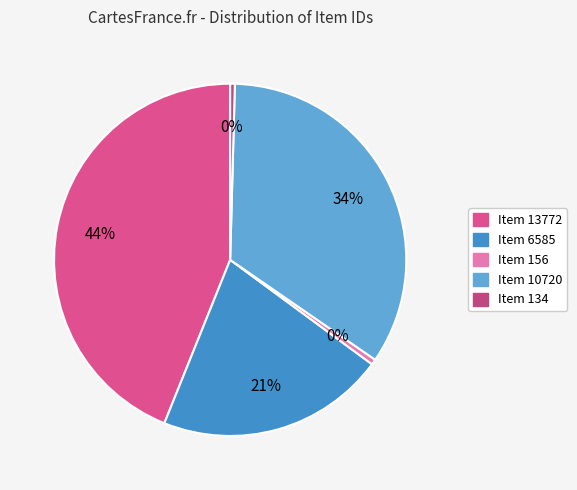

What percentage is the Item 10720 slice, to the nearest percent?

34%